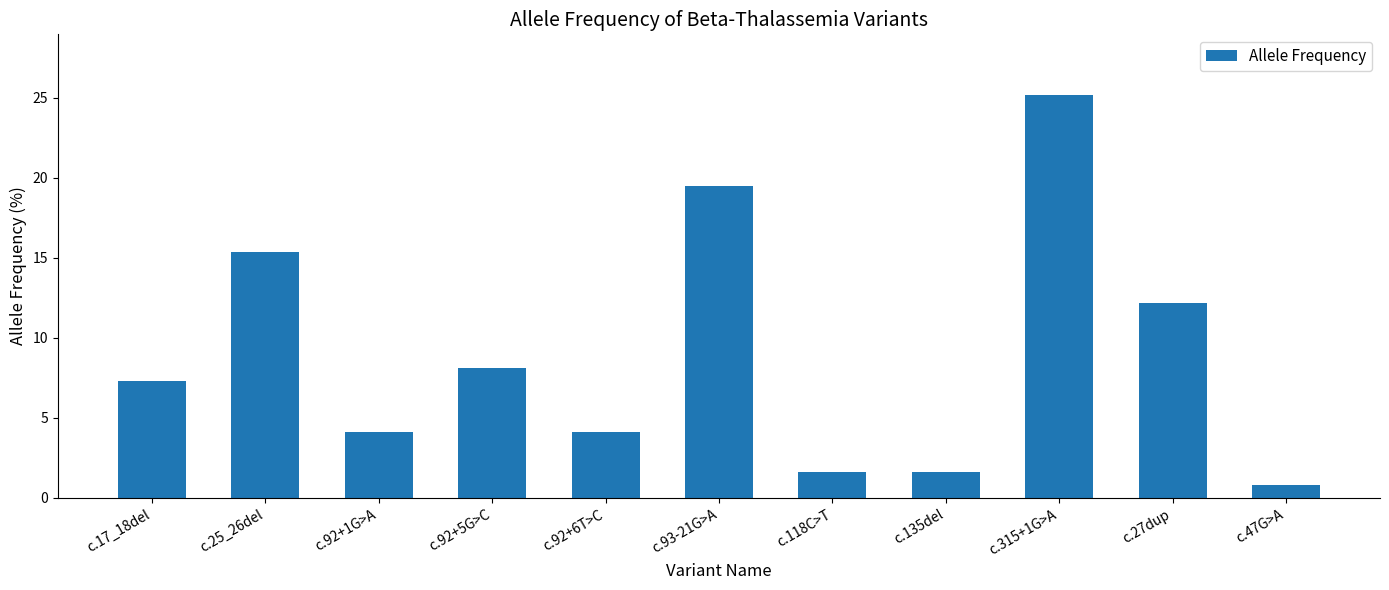

What is the label of the 6th bar from the left?

c.93-21G>A